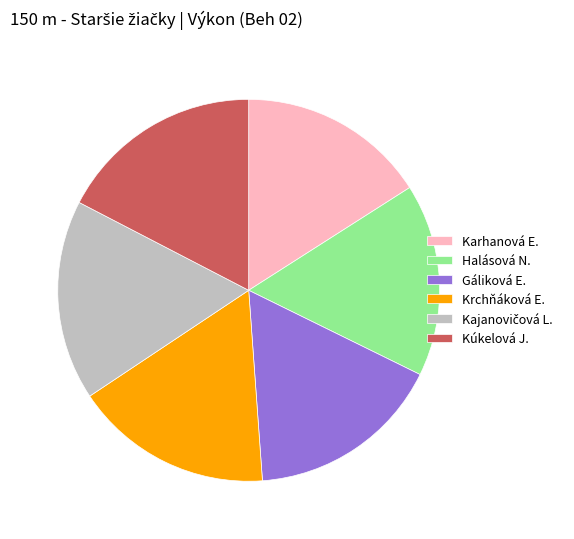

Do Gáliková E. and Halásová N. together represent more than half of the pie?

No